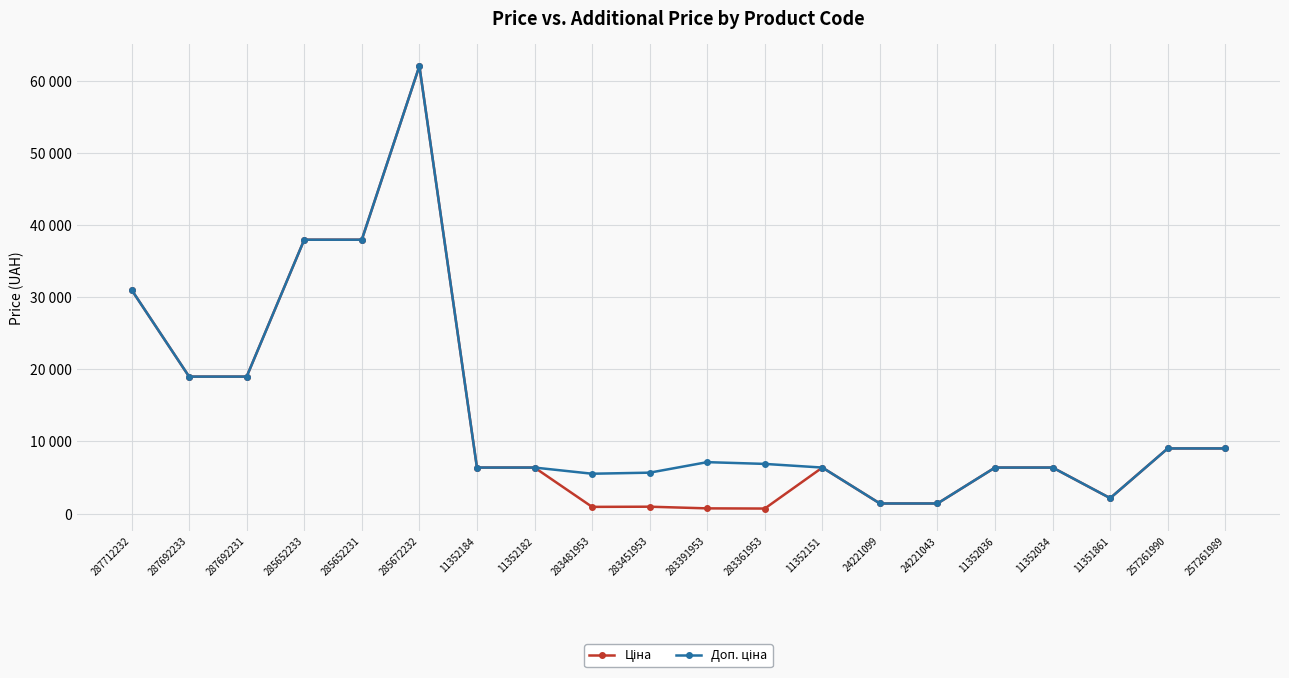

Where does the Доп. ціна series first go above 6885?

287712232